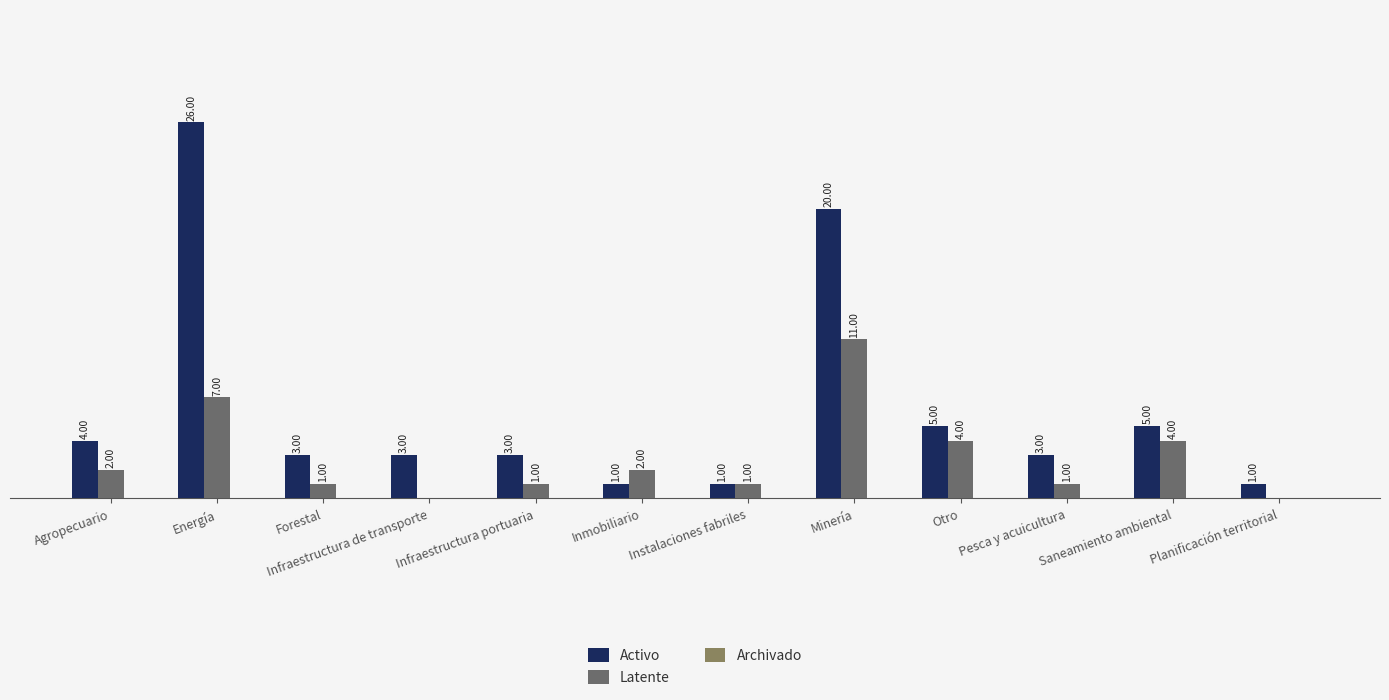

At which label does Activo first exceed 3?

Agropecuario